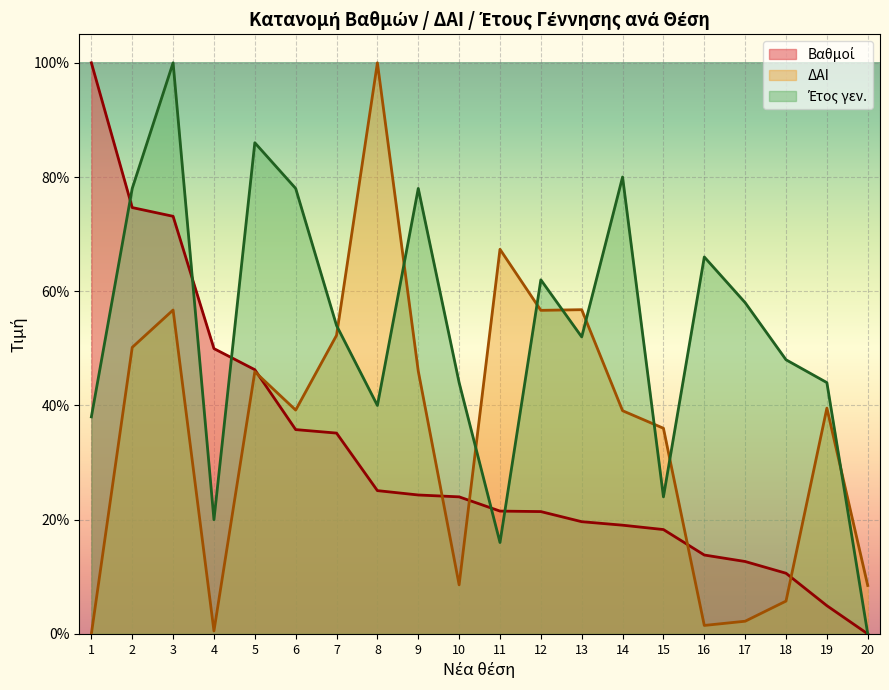

True or false: Βαθμοί has more than 1 interior local peaks.

False